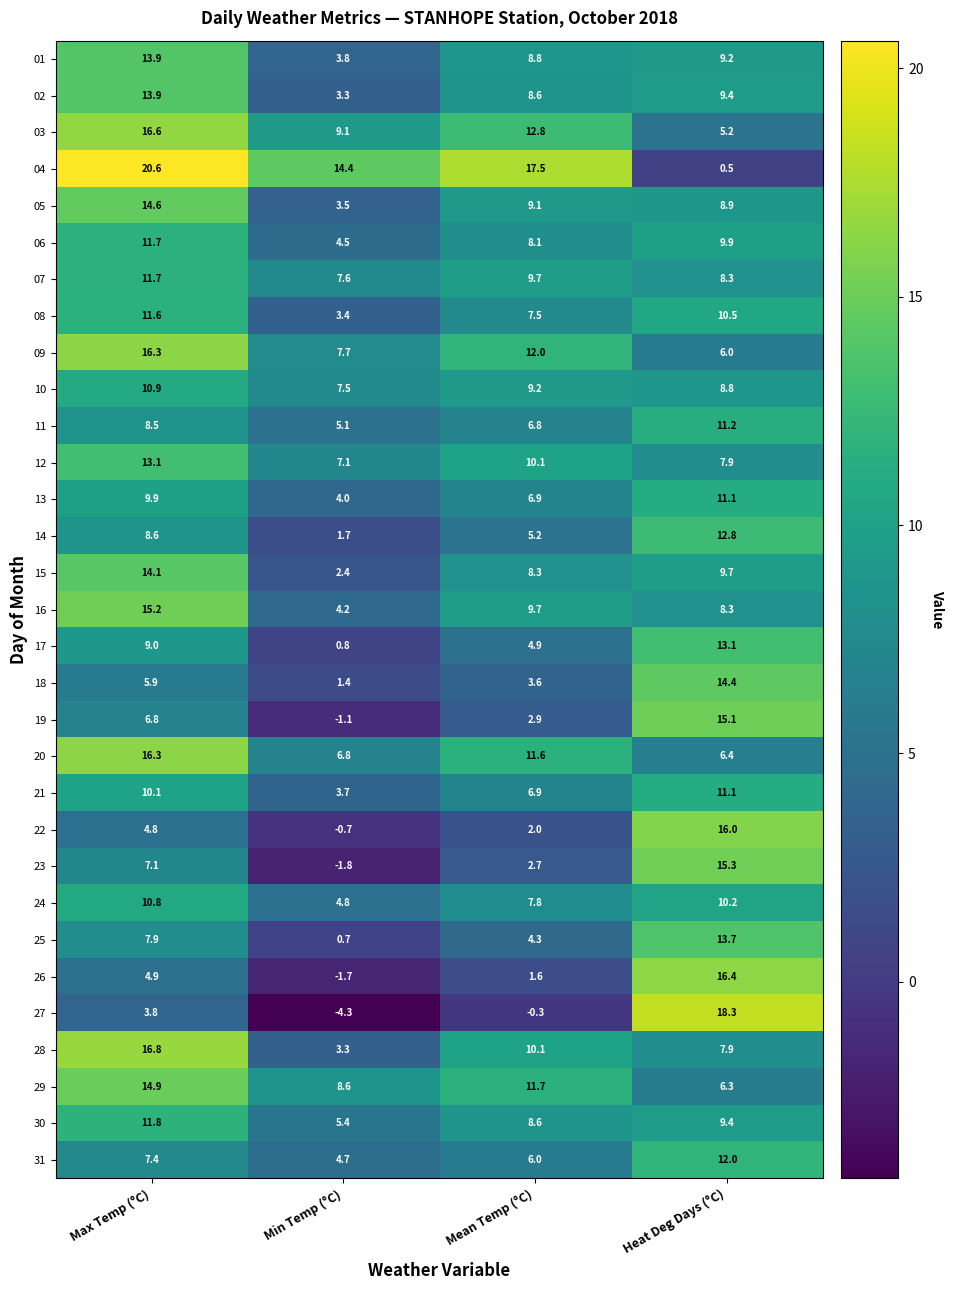

What is the difference between the 19 values at Heat Deg Days (°C) and Max Temp (°C)?

8.3